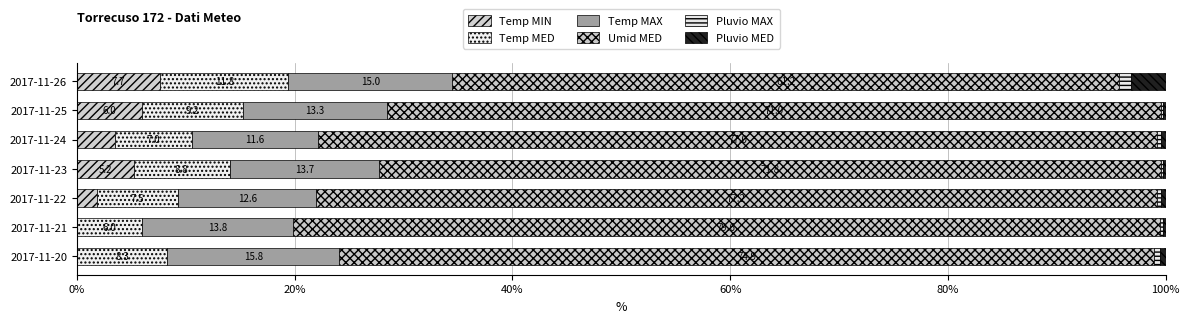

List the series in order of their peak value, highest first.

Umid MED, Temp MAX, Temp MED, Temp MIN, Pluvio MED, Pluvio MAX